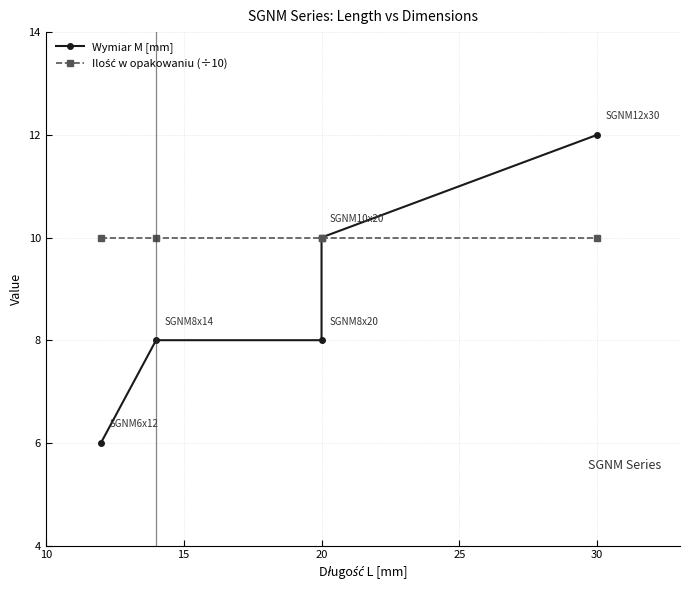

Is it true that Wymiar M [mm] equals 12 at 30?

True